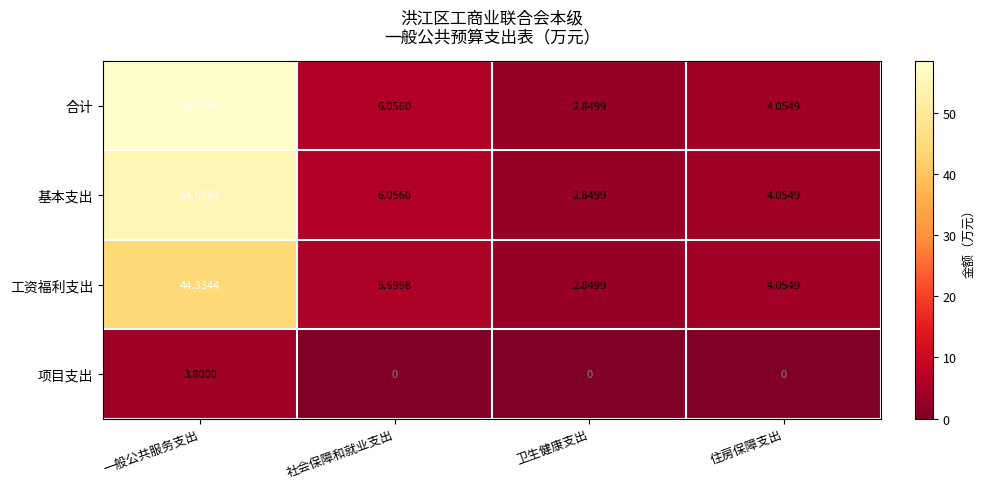

At which label does 合计 first exceed 6?

一般公共服务支出